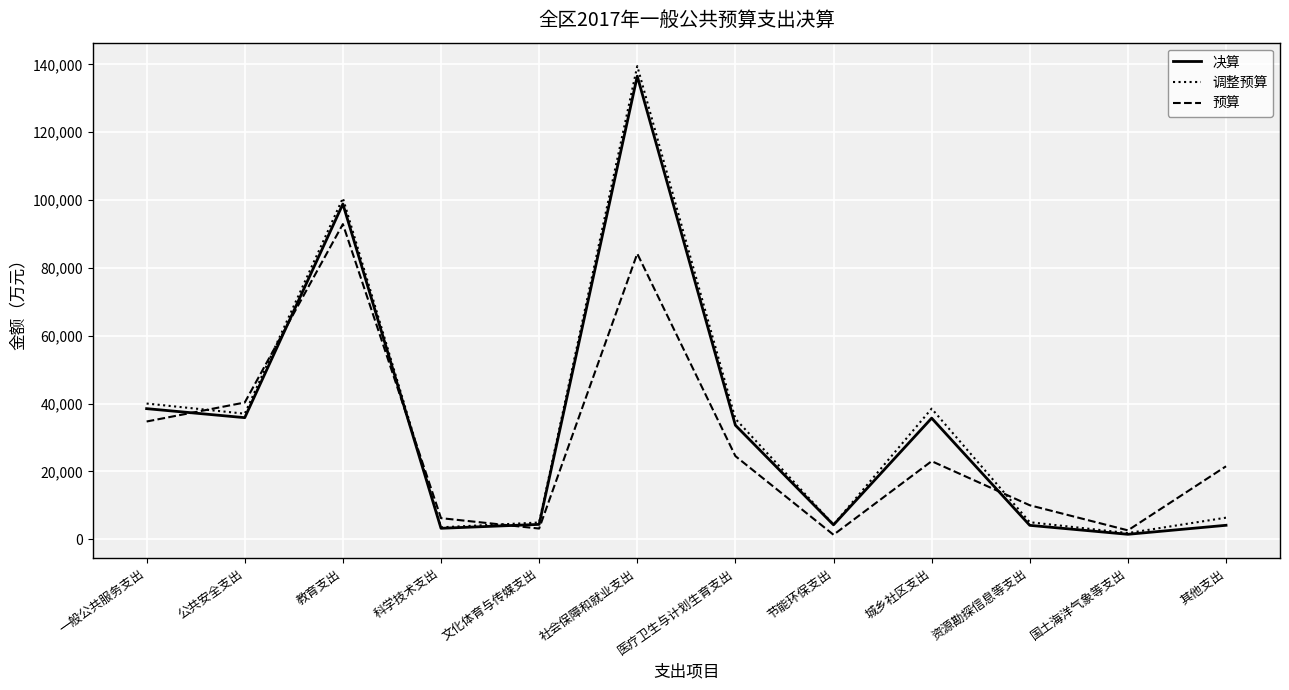

Which series ends up on top after the final intersection of 调整预算 and 预算?

预算